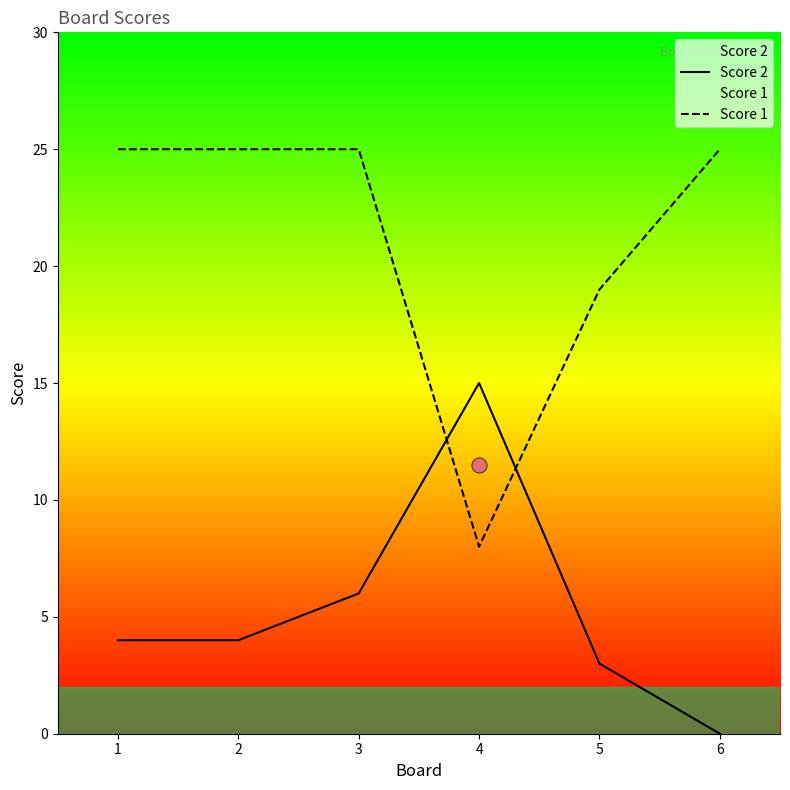

At which category is the sum across all series the highest?

3